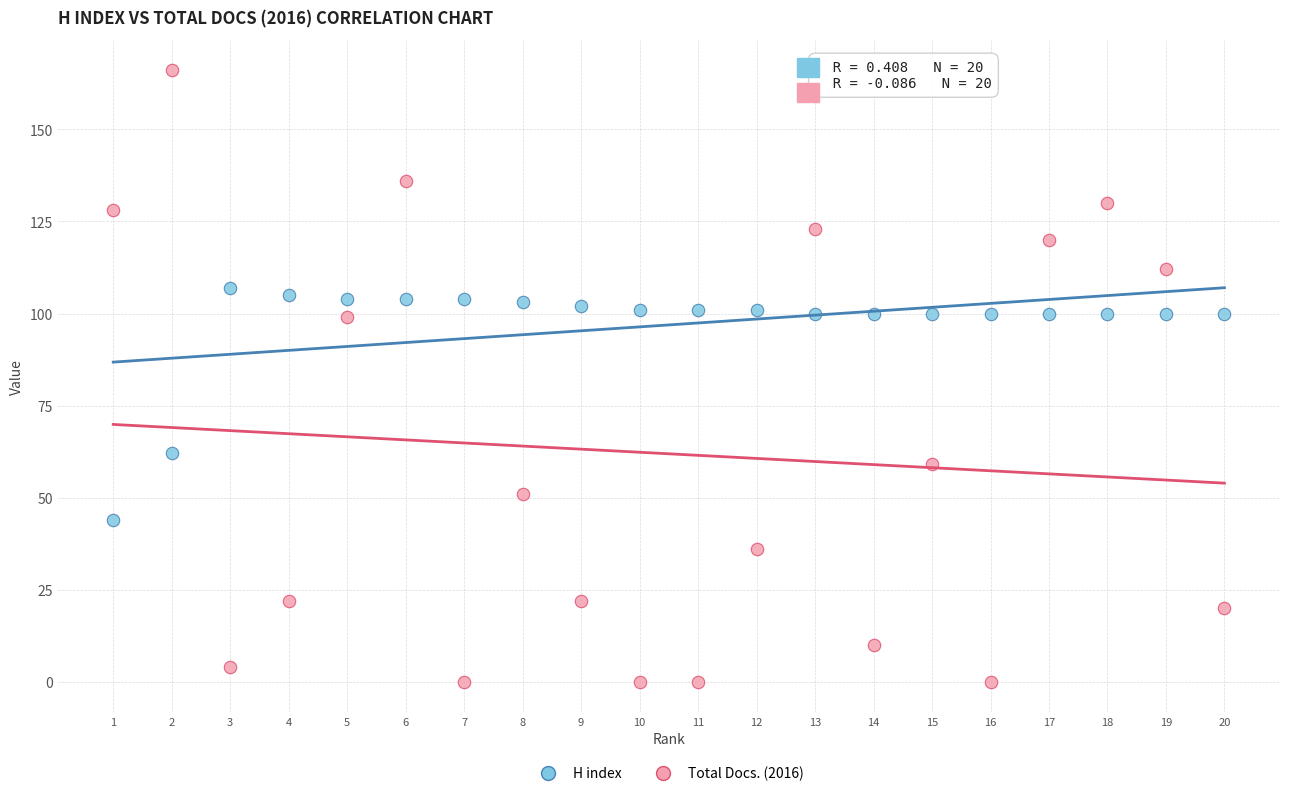

Which series reaches the maximum Y coordinate?

Total Docs. (2016)